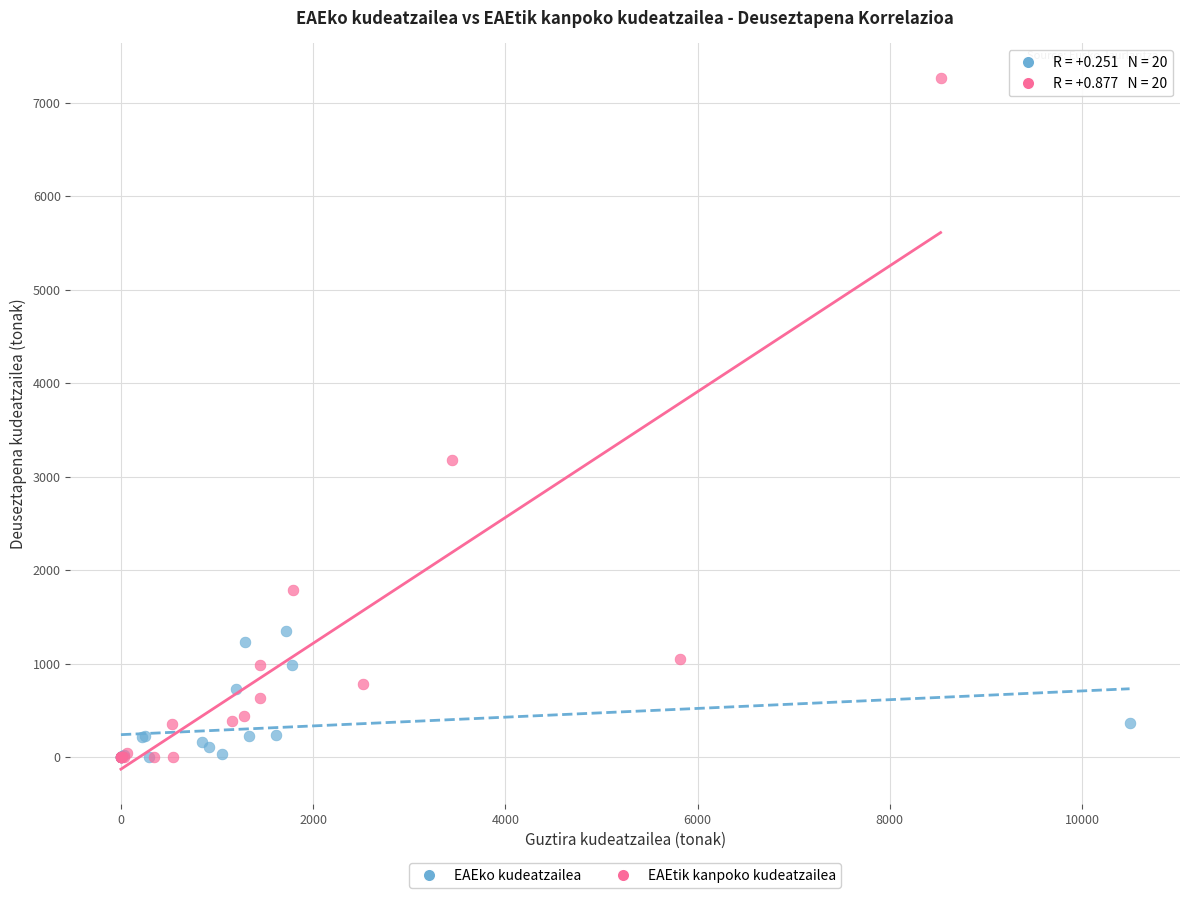

Which series has the largest Y range (max minus min)?

EAEtik kanpoko kudeatzailea